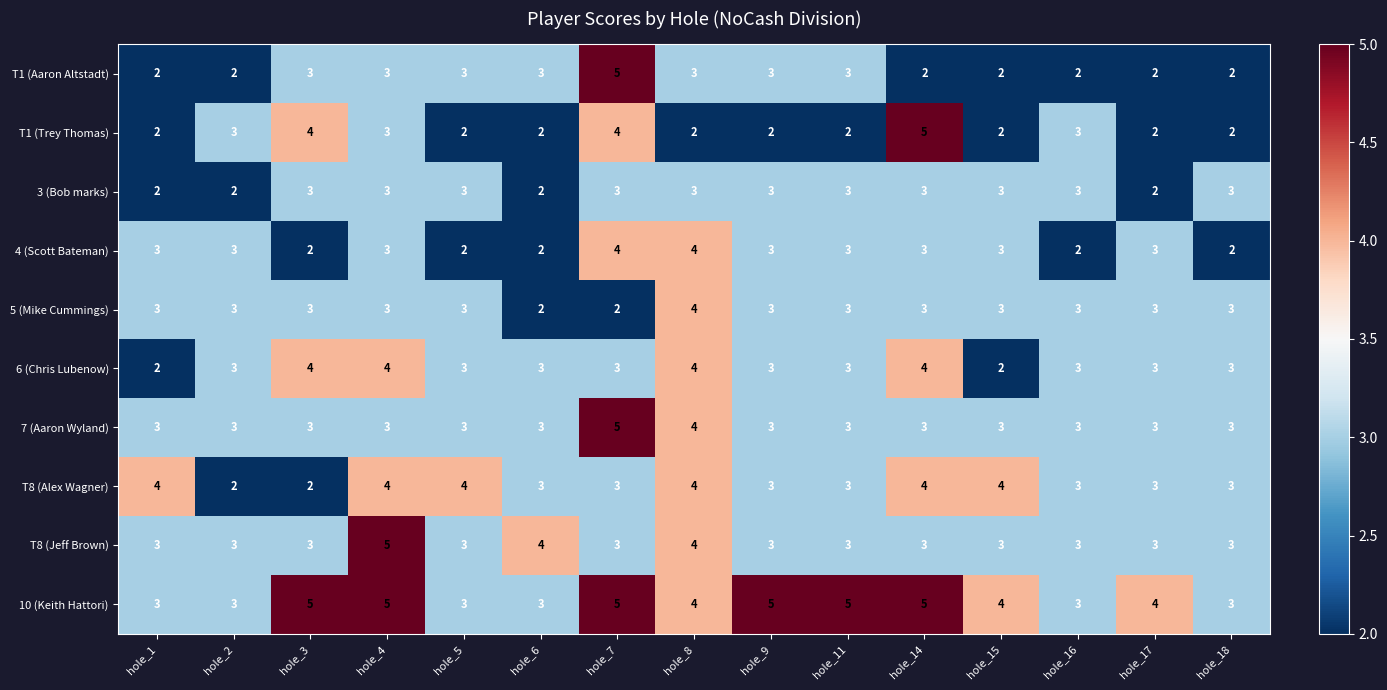

The value of 5 (Mike Cummings) at hole_8 is 4. True or false?

True